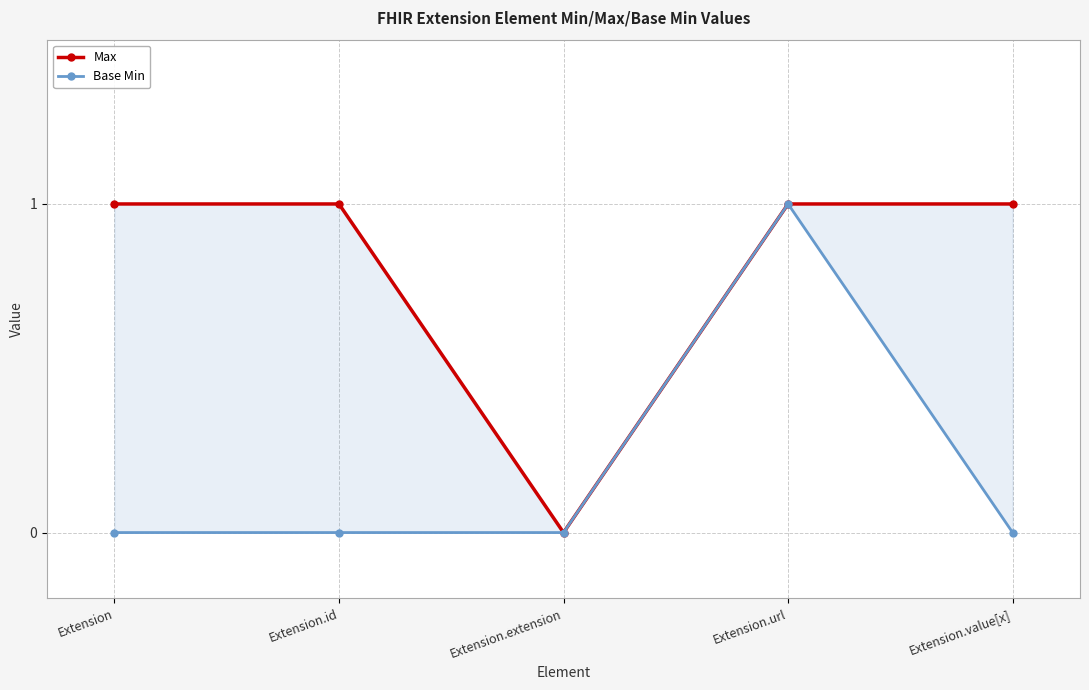

What is the value of the Max point at the 1st from the left?

1